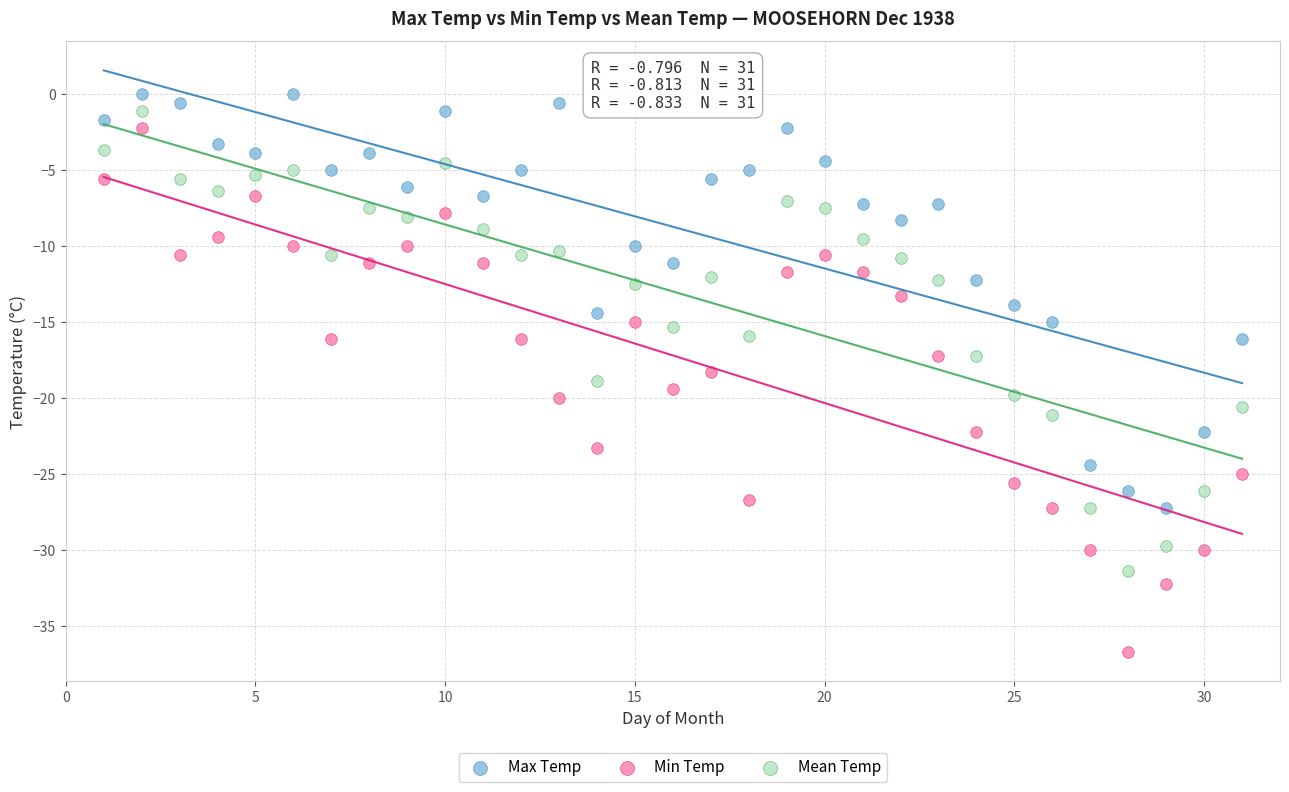

What are all the series names shown in the legend?

Max Temp, Min Temp, Mean Temp